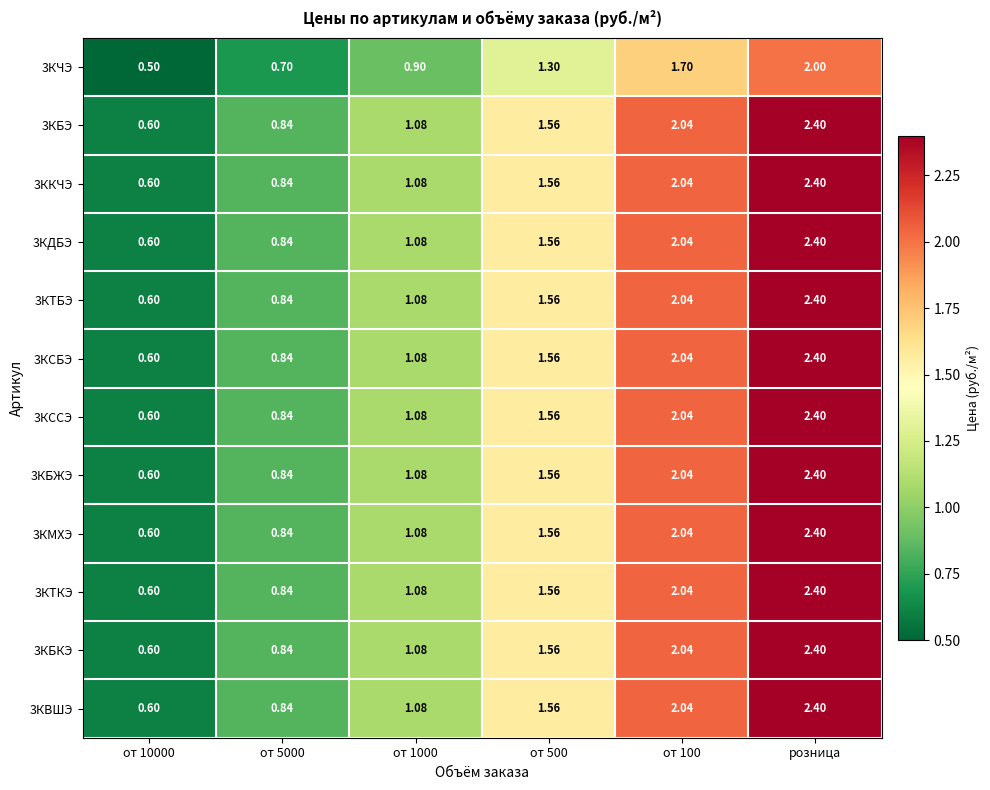

At which category is the sum across all series the highest?

розница